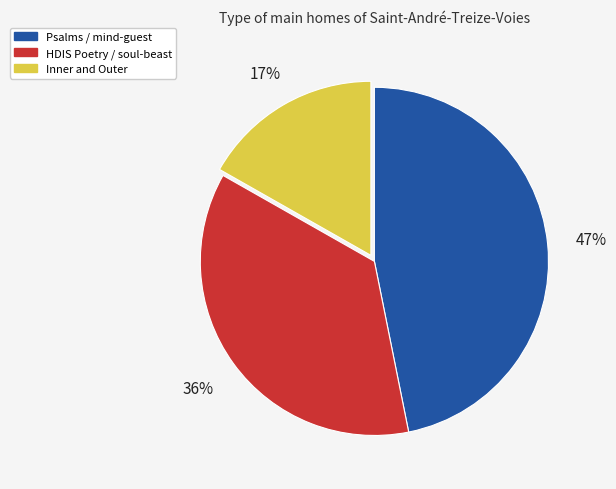

Between Inner and Outer and Psalms / mind-guest, which is larger?

Psalms / mind-guest